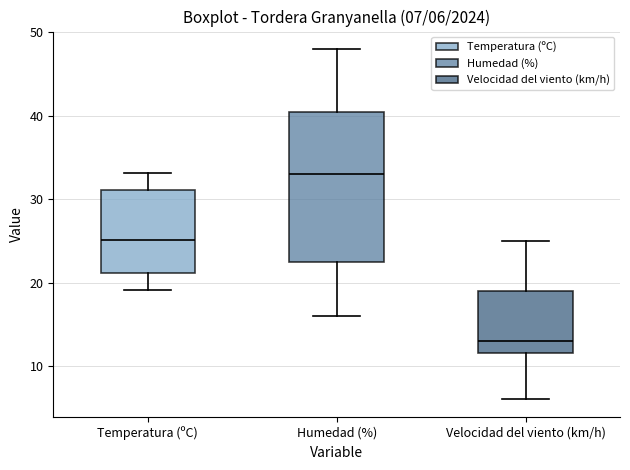

Which box has the lowest median line?

Velocidad del viento (km/h)